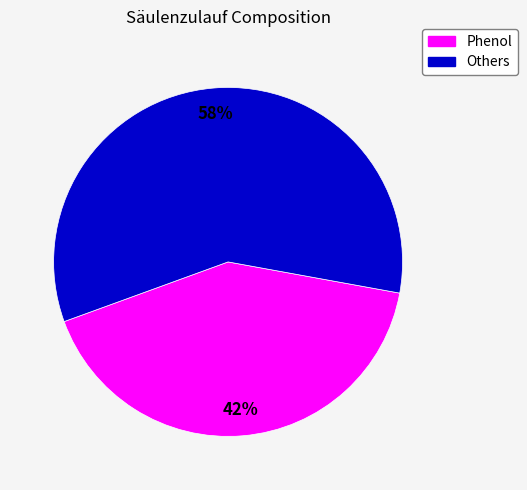

What is the majority slice?

Others